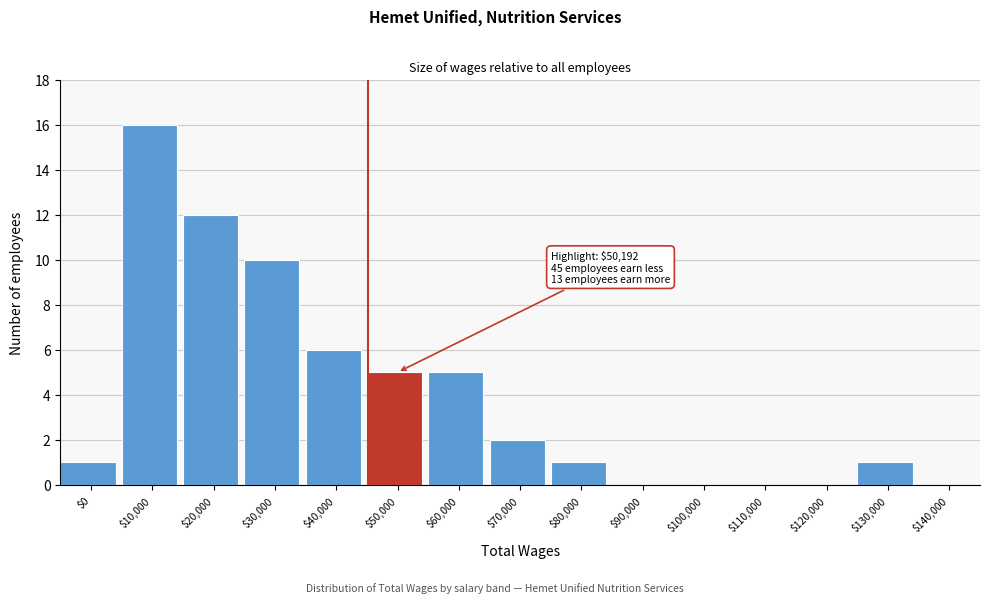

At which category does the chart reach its peak across all series?

$10,000